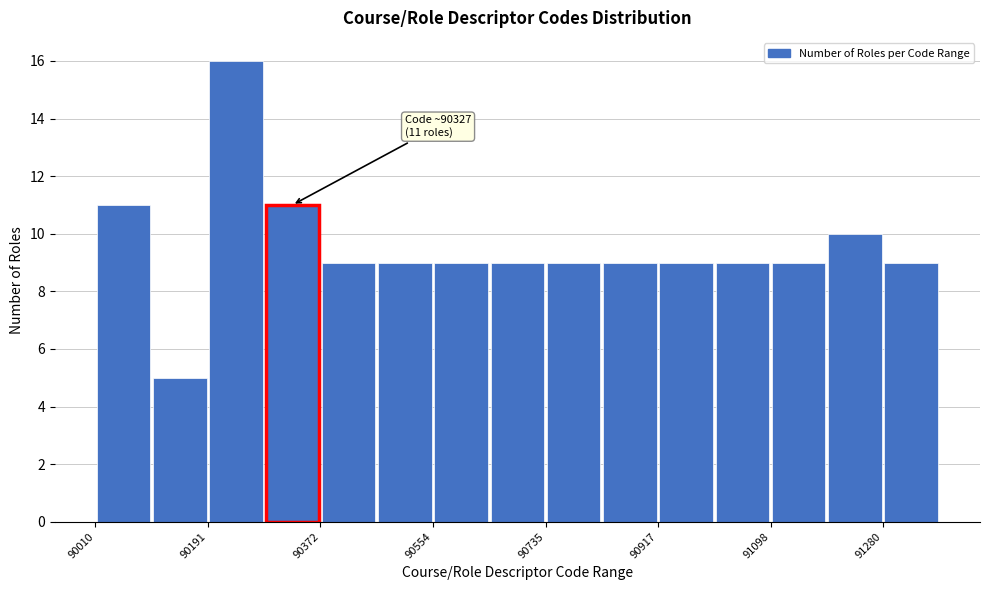

Over which range of the x-axis is the bar tallest?

90200 to 90280